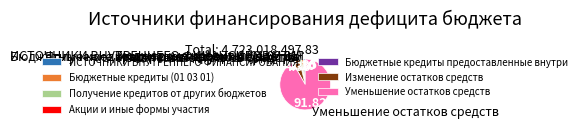

Do ИСТОЧНИКИ ВНУТРЕННЕГО ФИНАНСИРОВАНИЯ and Получение кредитов от других бюджетов together represent more than half of the pie?

No